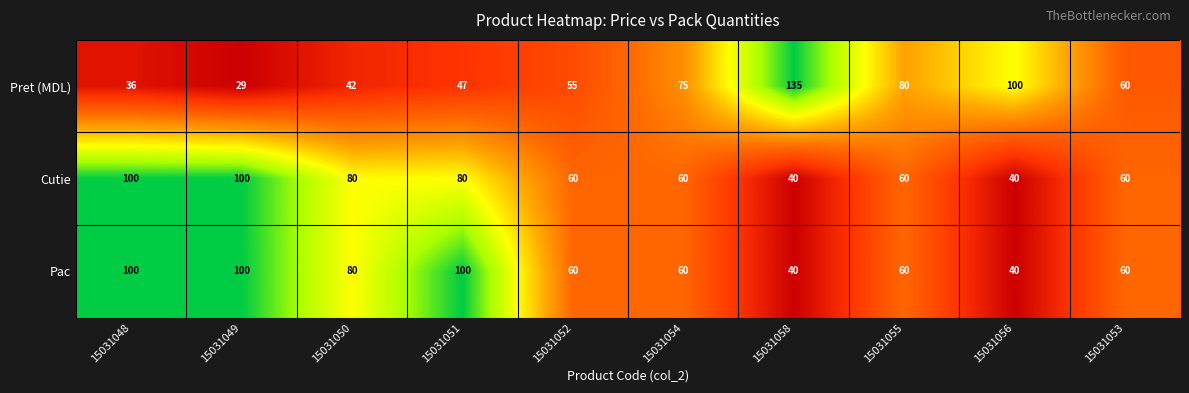

What value does the Cutie series have at 15031051, to the nearest 10?

80